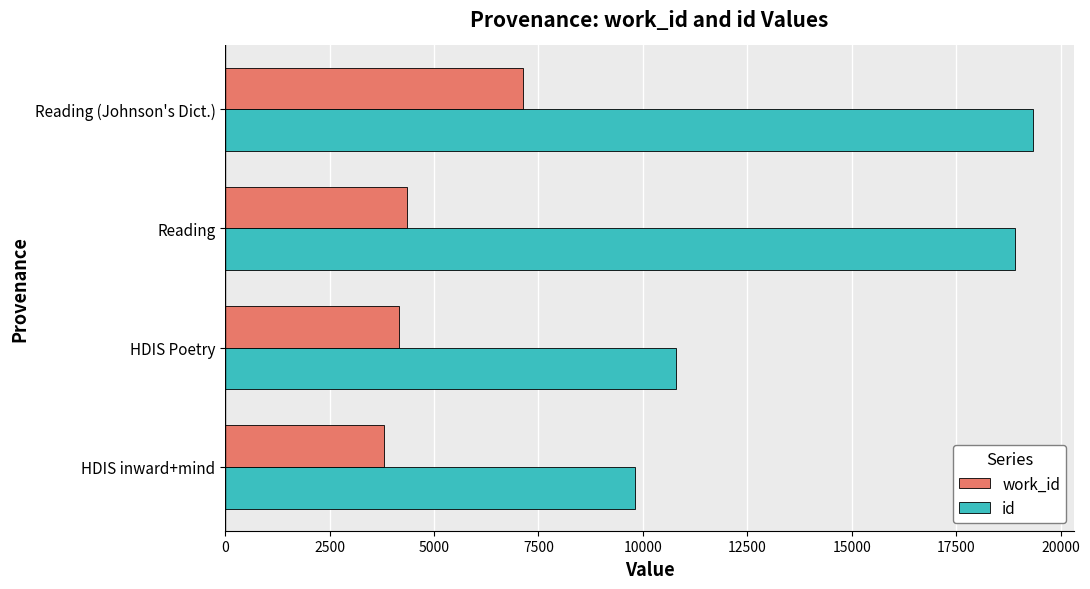

Which series has the largest total across all categories?

id